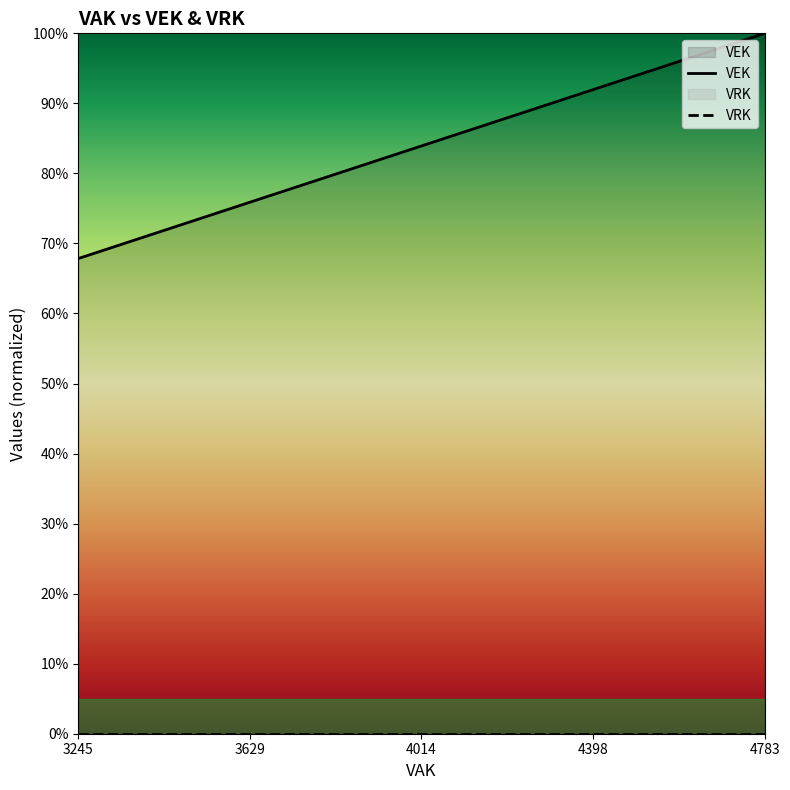

Is this an area chart (filled region under the line)?

No